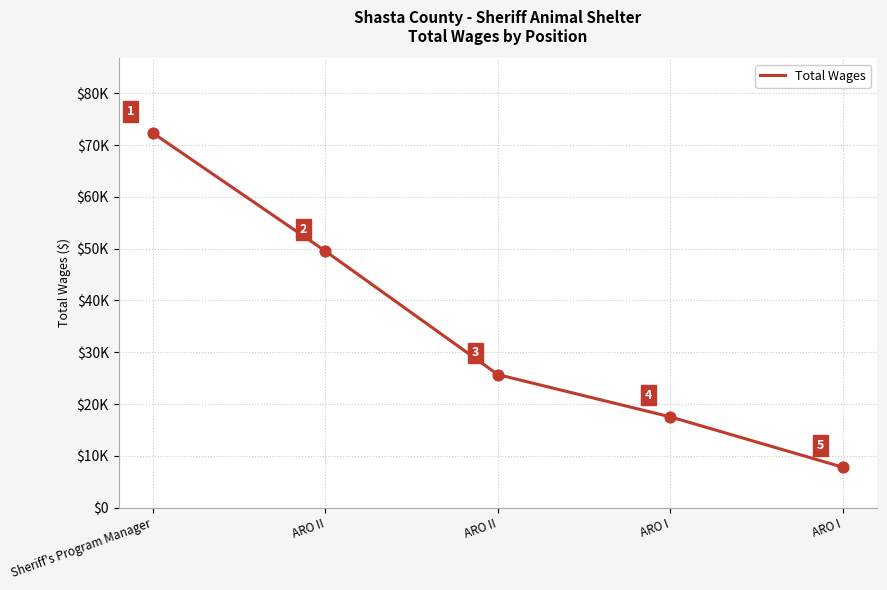

Does the chart have visible grid lines?

Yes